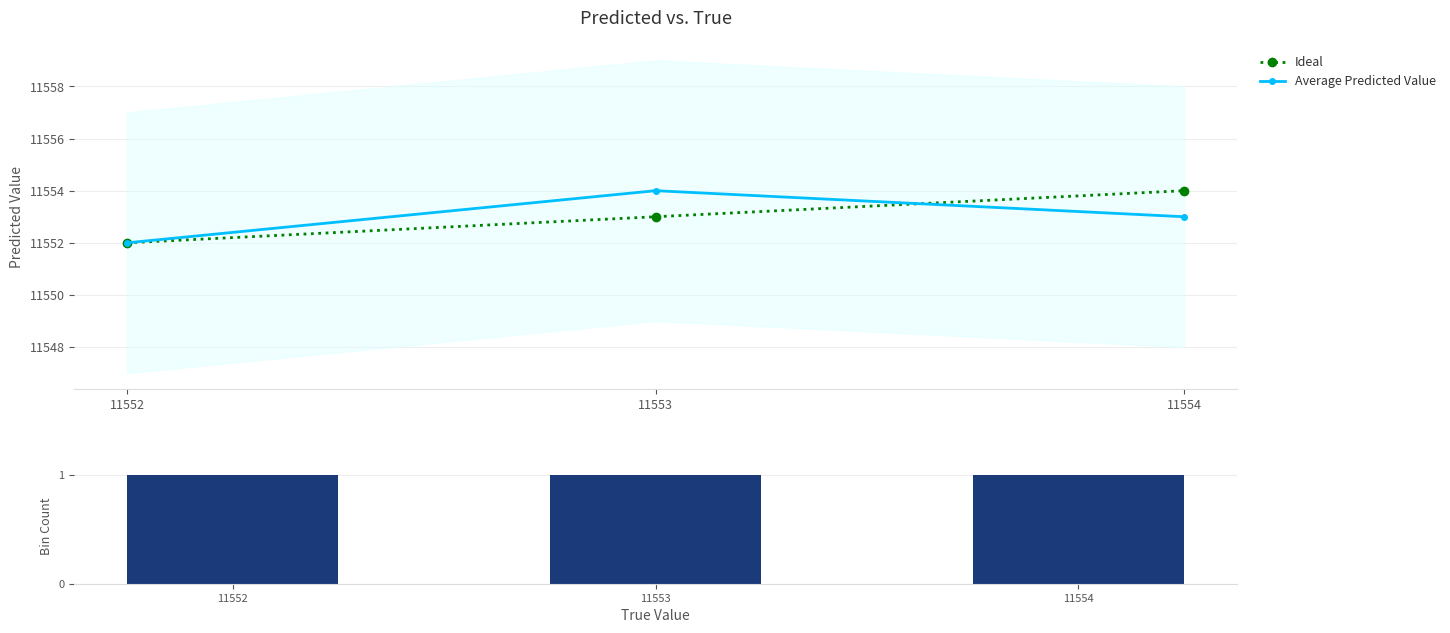

How many groups of bars are there?

3